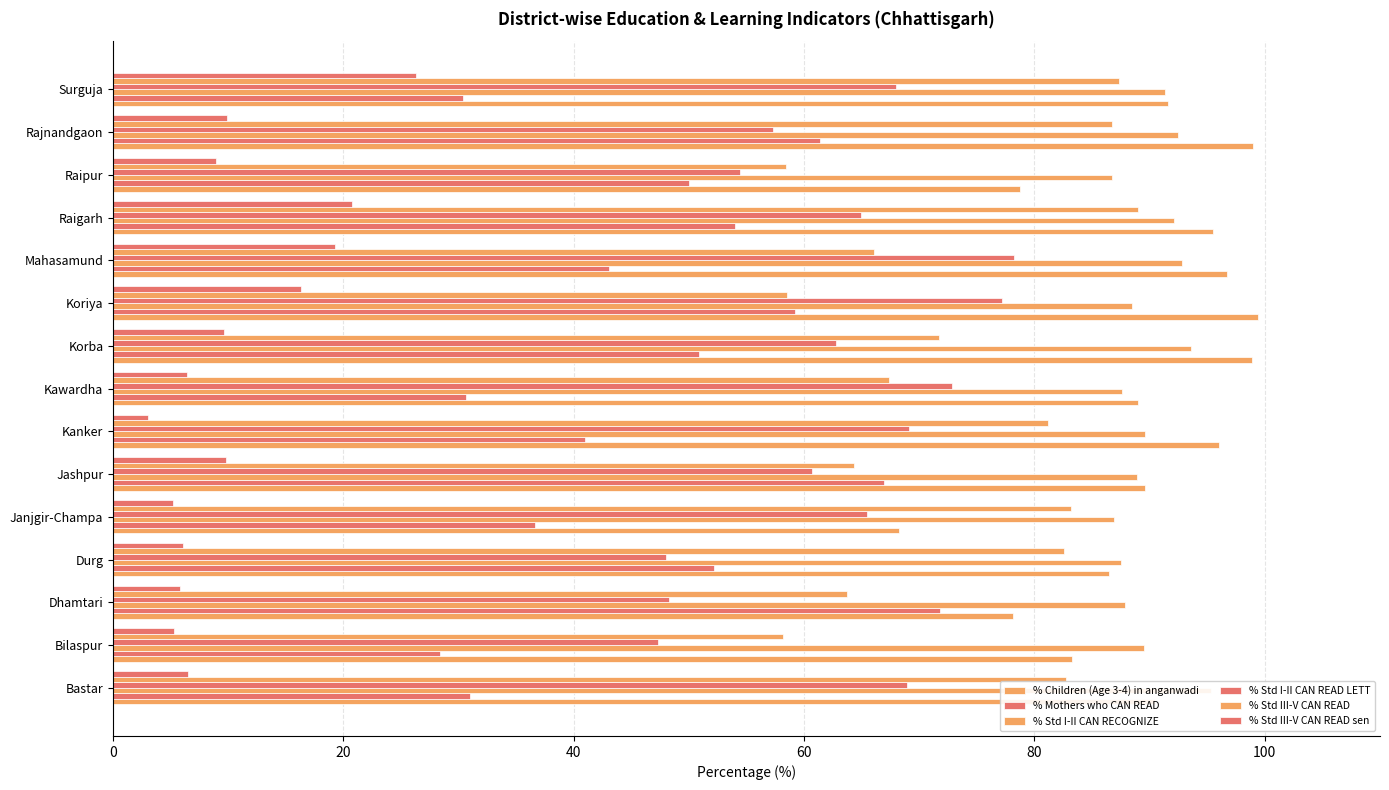

How many bars are there in each group?

6